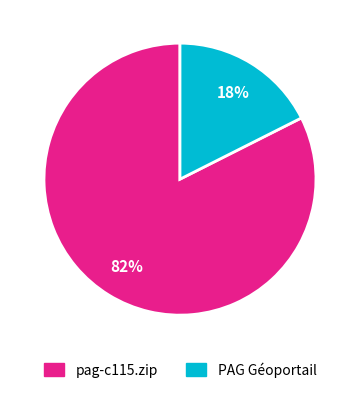

Rank the categories by value from highest to lowest.

pag-c115.zip, PAG Géoportail